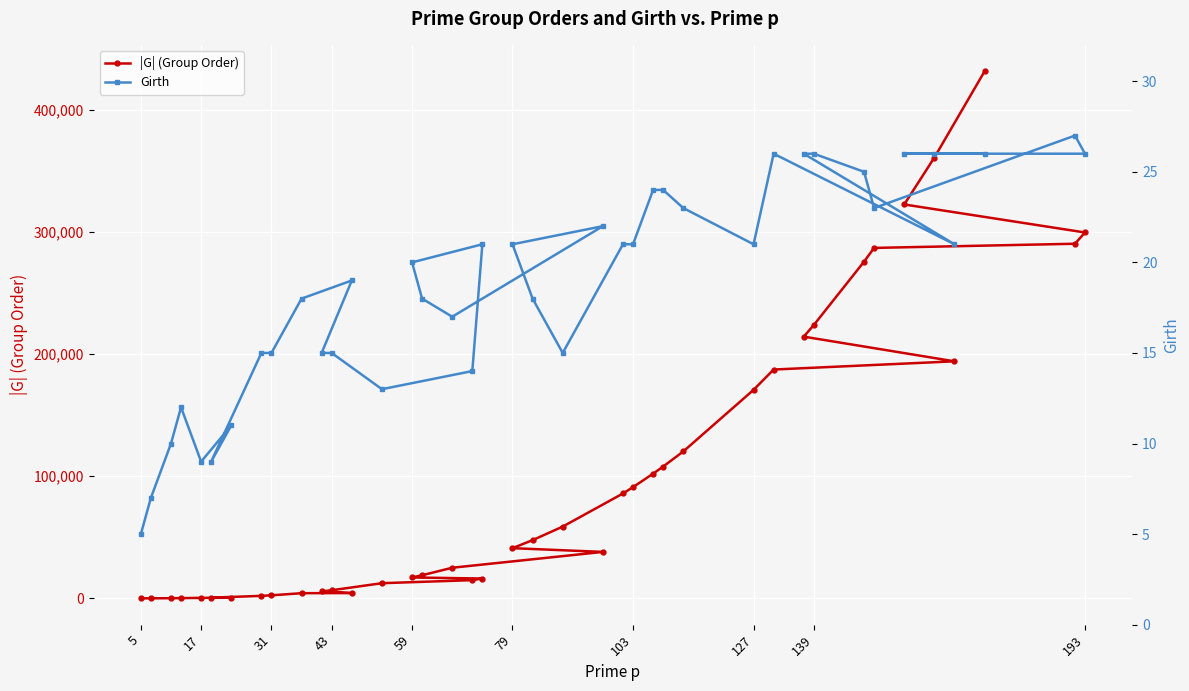

Reading left to right, list all the values displayed in this chart.

|G| (Group Order): 10	28	110	182	408	506	570	2030	2480	4218	4324	5740	6622	12402	14910	16206	17110	18910	25058	38024	41080	47642	58740	85850	91052	102078	107910	120232	170688	187330	194054	214268	223790	275650	286900	290320	299536	322478	360882	431462
Girth: 5	7	10	12	9	11	9	15	15	18	19	15	15	13	14	21	20	18	17	22	21	18	15	21	21	24	24	23	21	26	21	26	26	25	23	27	26	26	26	26